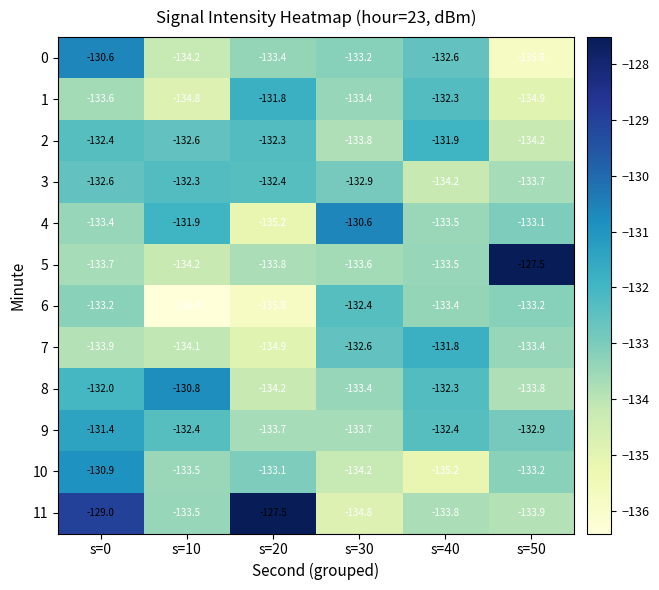

The 11 series shows -57.0 at s=10. True or false?

False